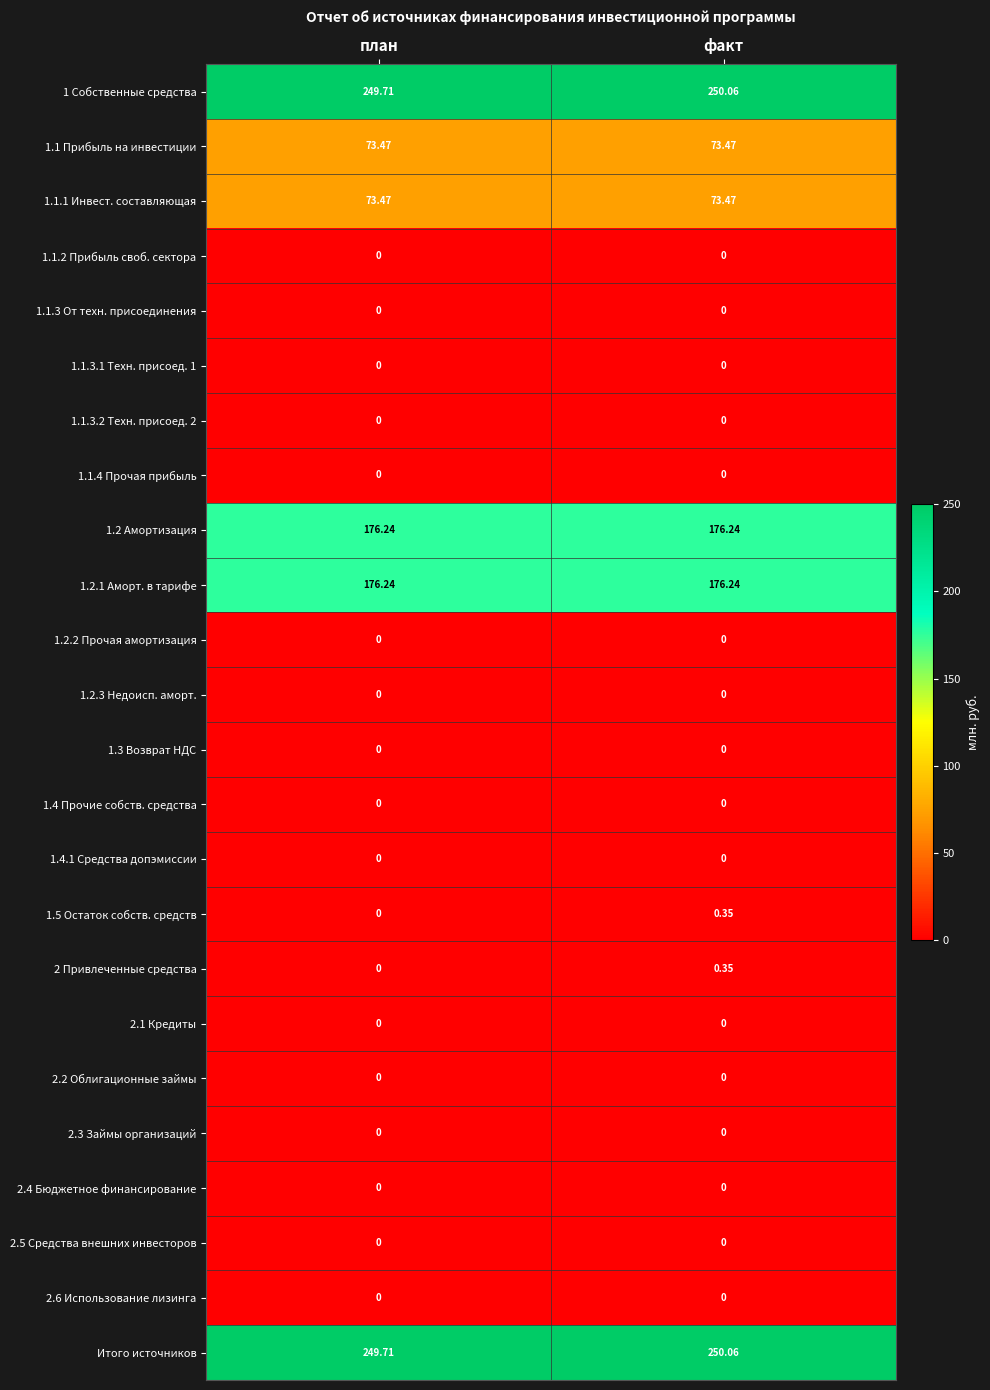

Which category has the lowest value in the 1 Собственные средства series?

план